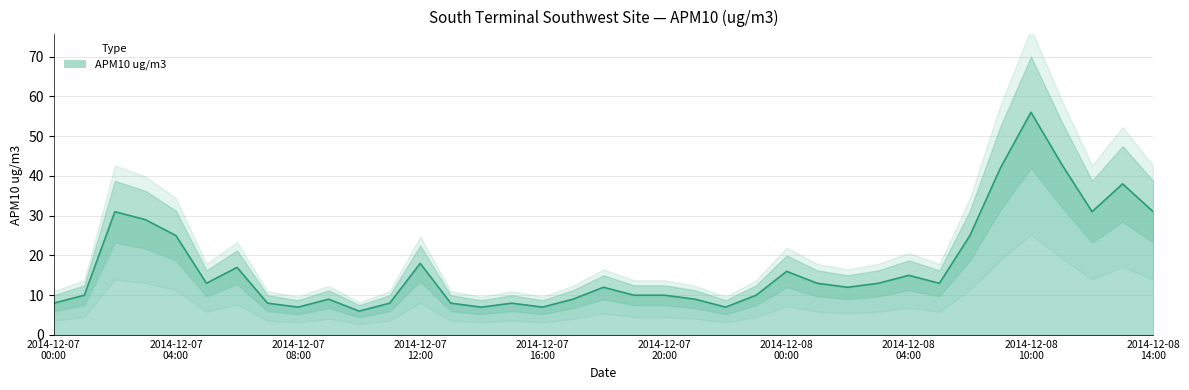

True or false: the data shows 3 at 2014-12-07 23:00.

False